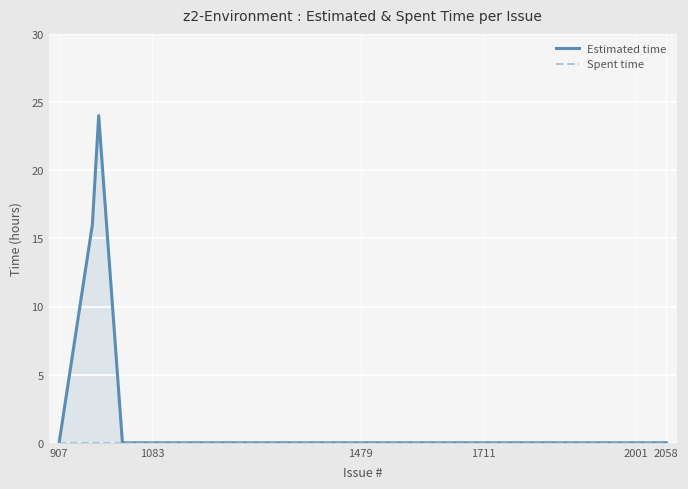

How many series are shown in this chart?

2